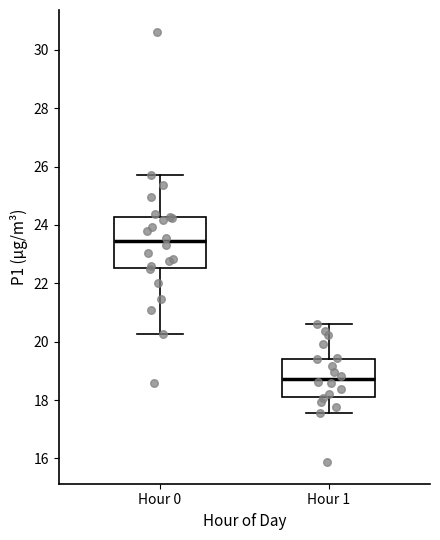

Reading left to right, transcribe this box plot: for each box, give where its median line is, the range the box spans, and where its two whiskers end, as read against the y-axis. The values are not printed on the chart, so give them approximately, as read against the axis.

Hour 0: median 23.4, box 22.6 to 24.2, whiskers 20.2 to 25.8
Hour 1: median 18.8, box 18.2 to 19.4, whiskers 17.6 to 20.6